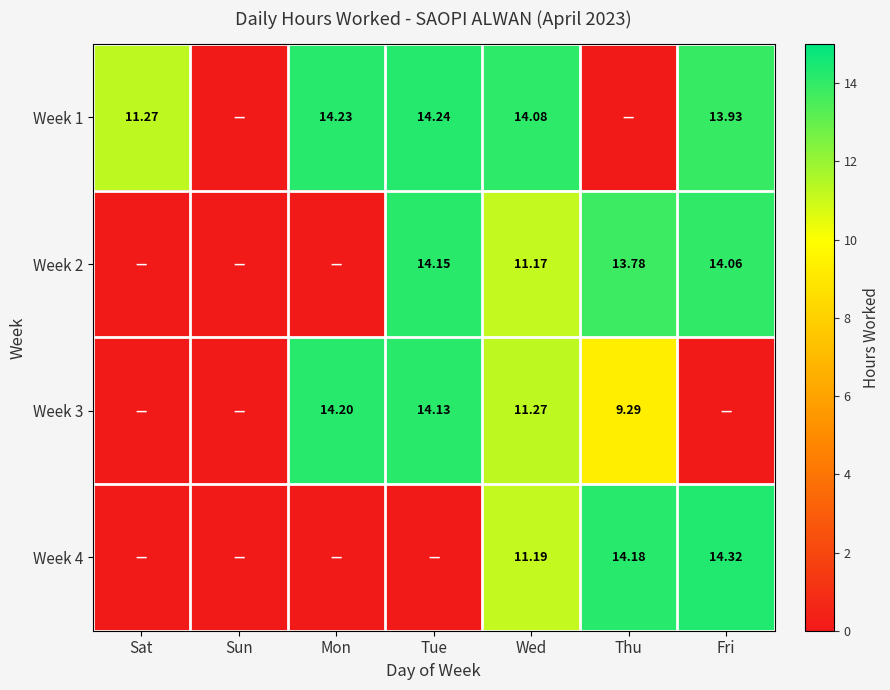

What is the total value across all series at Sat?

11.3